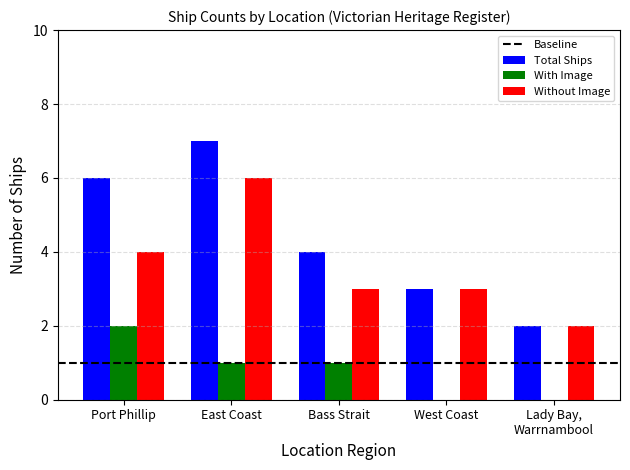

At which category is the sum across all series the highest?

East Coast